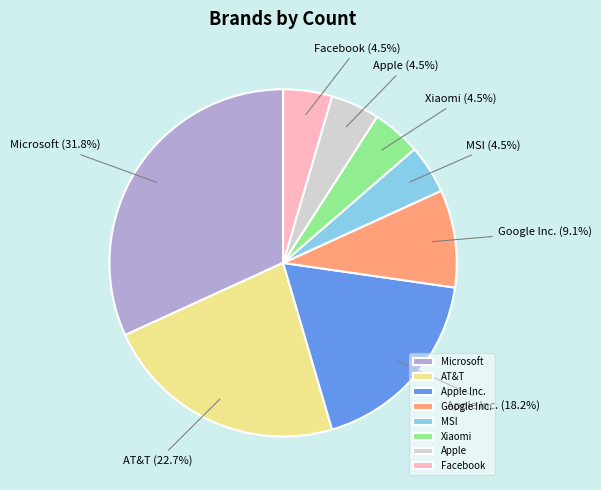

The AT&T slice represents 14% of the pie. True or false?

False